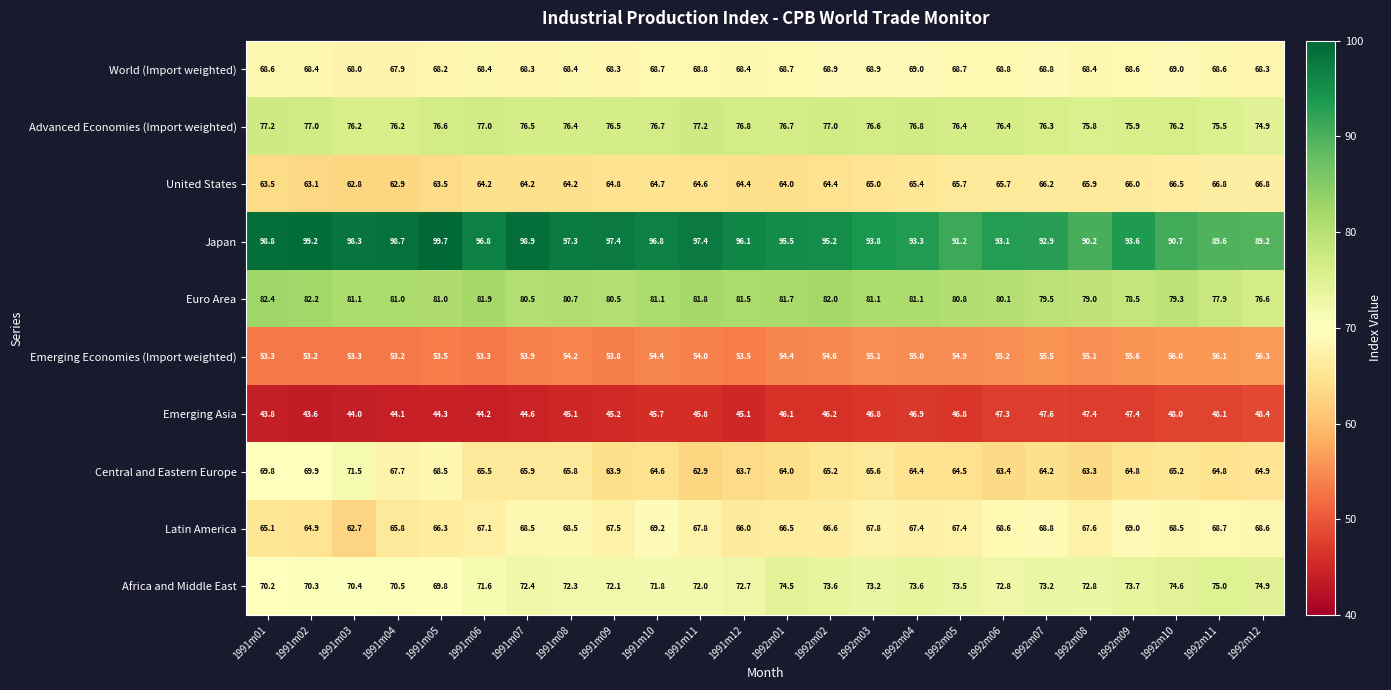

At which category is the sum across all series the highest?

1992m10